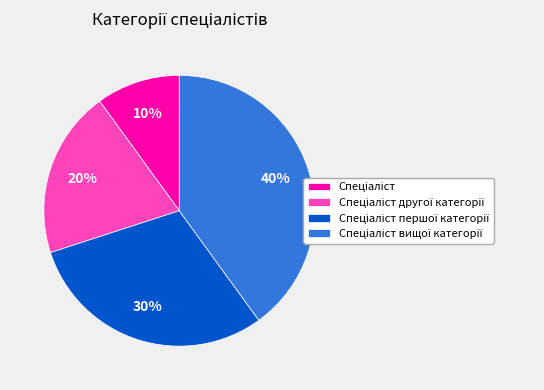

To the nearest percent, what is the average slice percentage?

25%